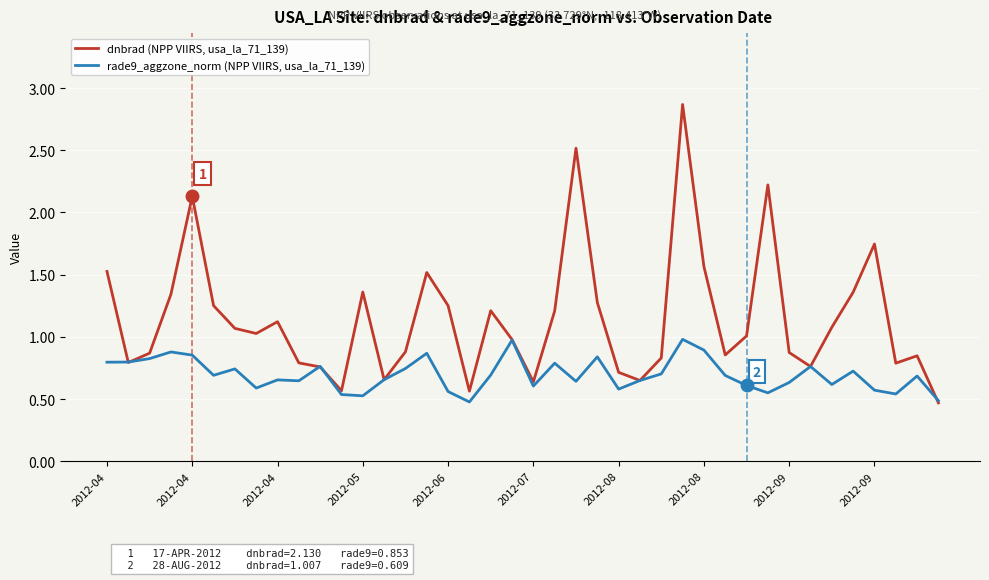

Which series has the widest spread of values?

dnbrad (NPP VIIRS, usa_la_71_139)